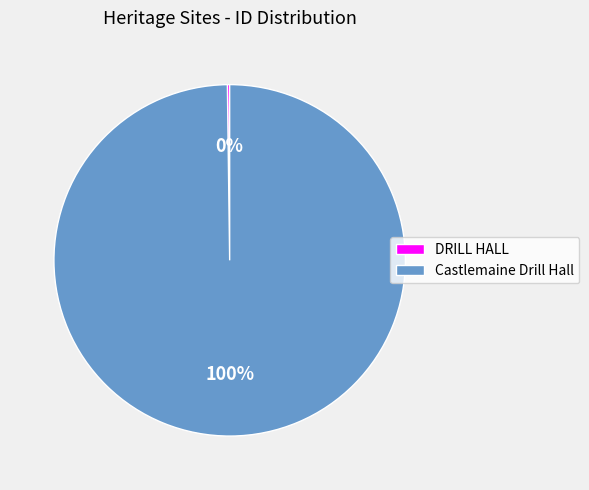

Does any single category account for the majority?

Yes